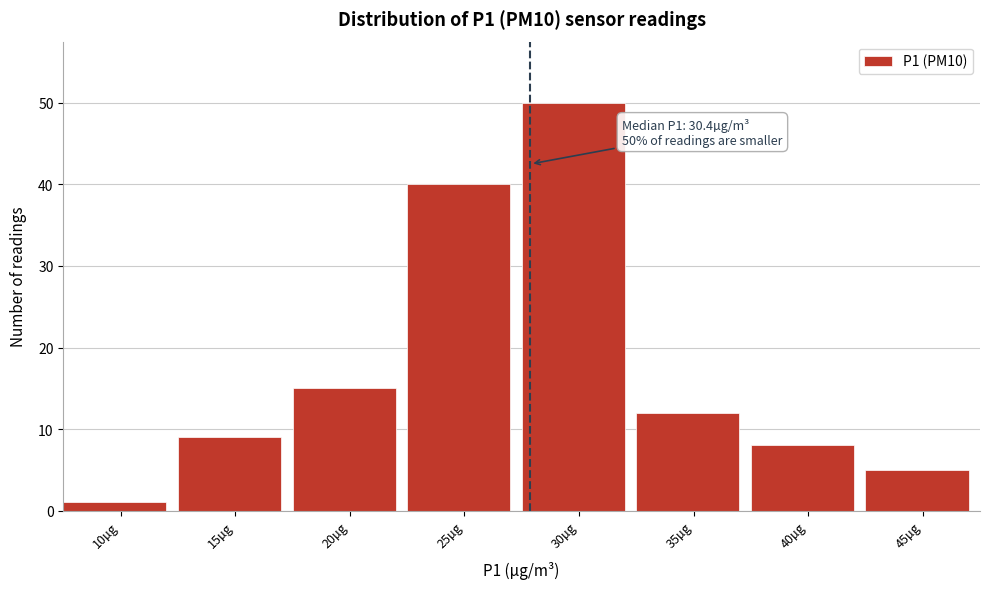

Reading left to right, extract all data points from this chart.

1	9	15	40	50	12	8	5